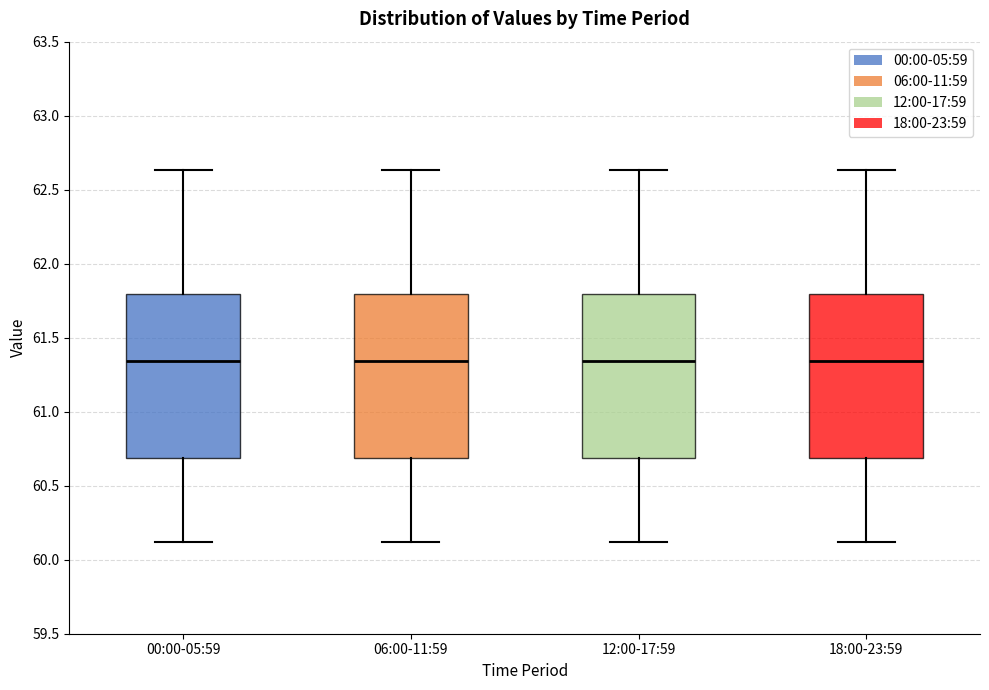

Reading left to right, read every box against the y-axis: the position of its median line, the range the box covers, and the ends of its whiskers. The values are not printed on the chart, so give them approximately, as read against the axis.

00:00-05:59: median 61.35, box 60.70 to 61.80, whiskers 60.10 to 62.65
06:00-11:59: median 61.35, box 60.70 to 61.80, whiskers 60.10 to 62.65
12:00-17:59: median 61.35, box 60.70 to 61.80, whiskers 60.10 to 62.65
18:00-23:59: median 61.35, box 60.70 to 61.80, whiskers 60.10 to 62.65